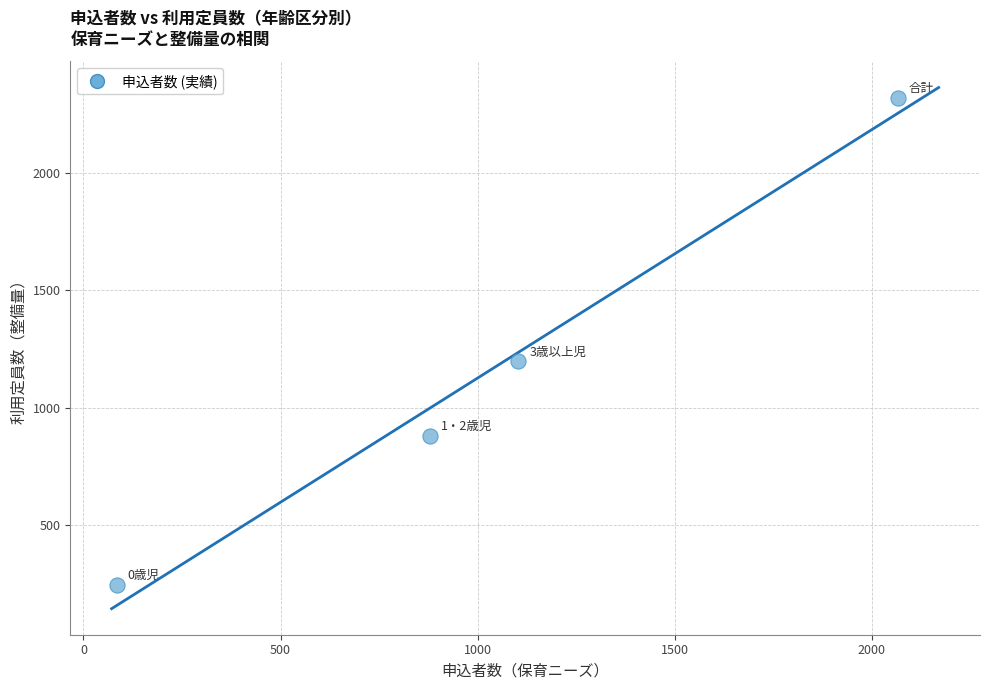

What Y value in the scatter plot is closest to 1283?

1199